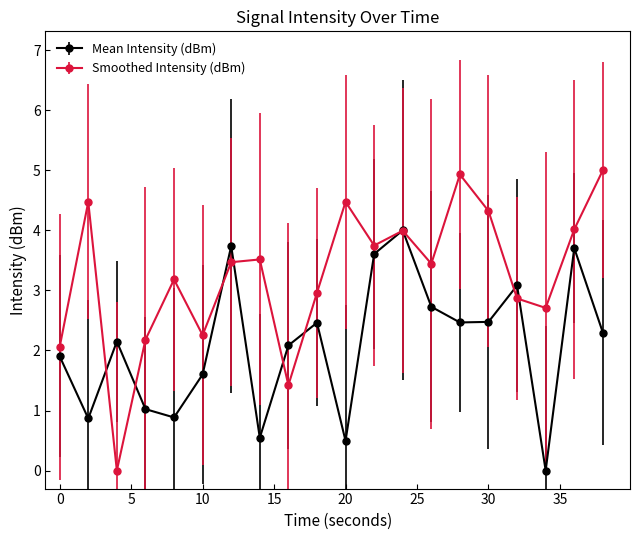

What is the value of the Mean Intensity (dBm) point at the 6th from the left?

1.6